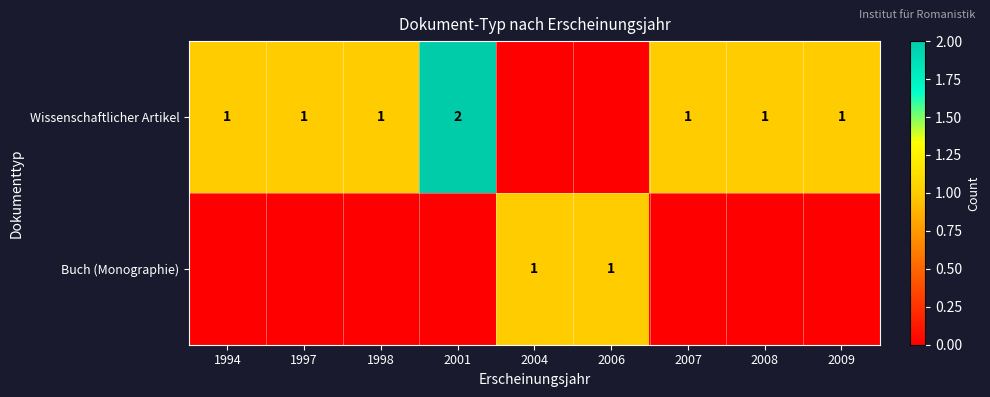

True or false: Wissenschaftlicher Artikel has a value of 2 at 2001.

True